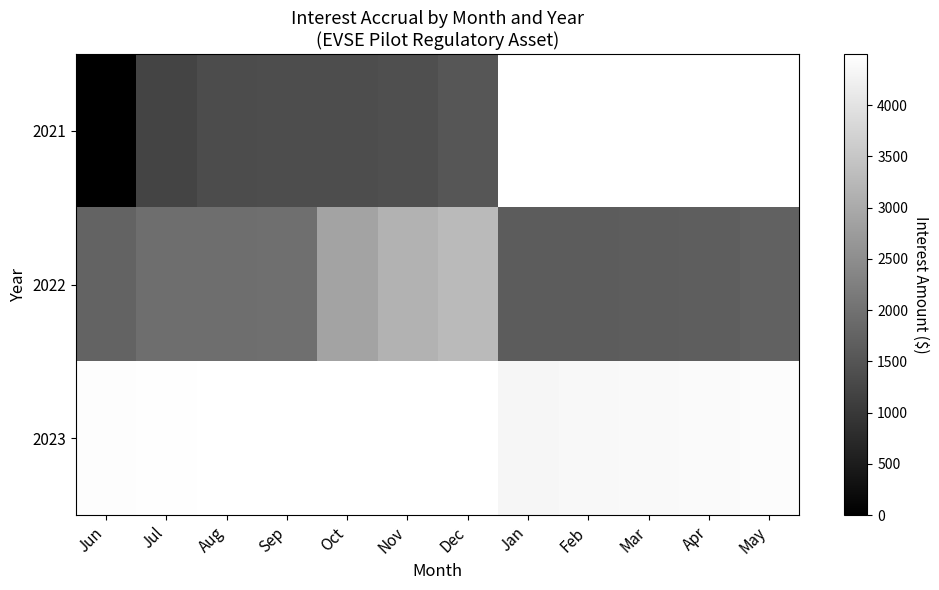

What is the sum of the 2022 values at May and Dec?

4990.9